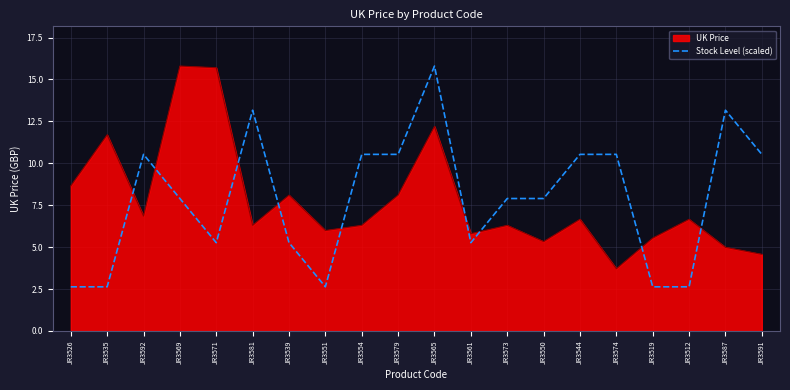

What position from the left is JR3535?

2